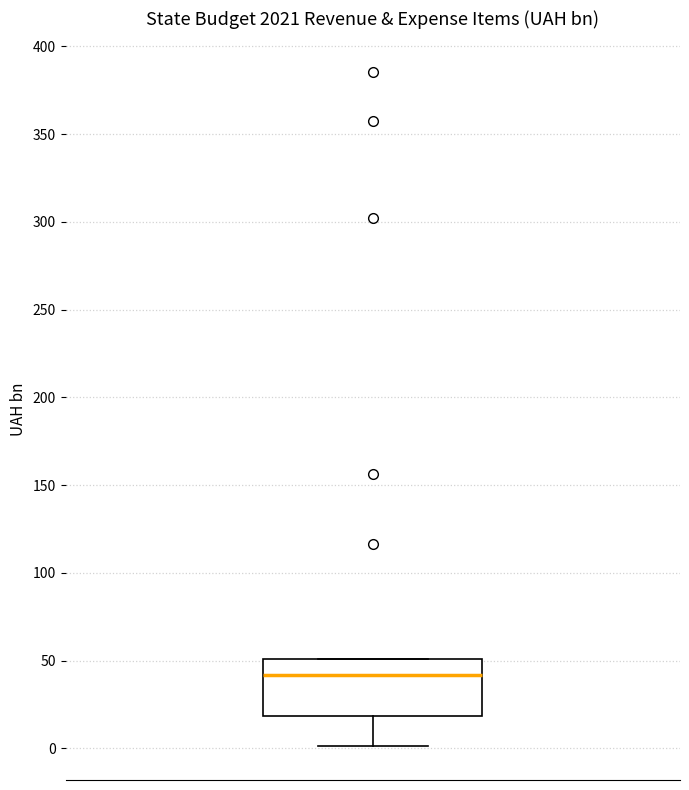

Read this box plot against the y-axis: the position of the median line, the range covered by the box, and the ends of both whiskers. The values are not printed on the chart, so give them approximately, as read against the axis.

median 40, box 20 to 50, whiskers 0 to 50